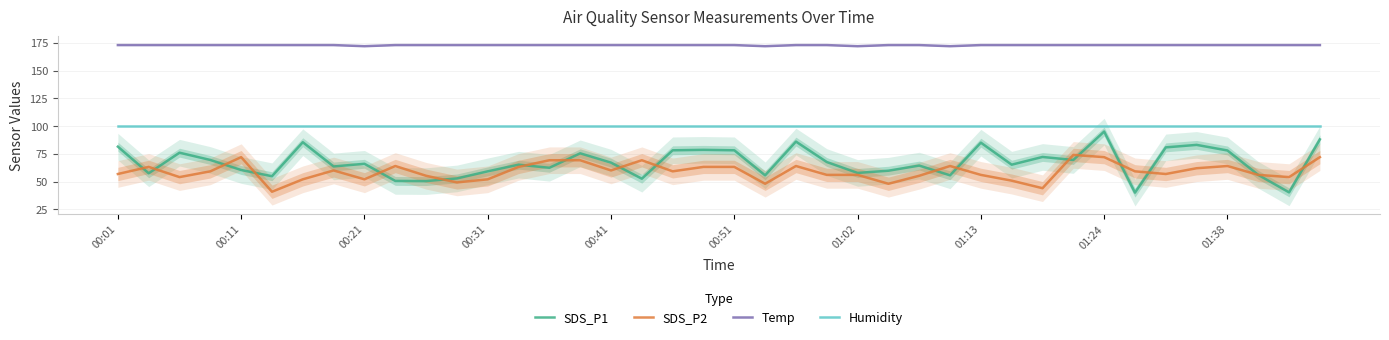

True or false: SDS_P2 and Temp intersect in this chart.

False